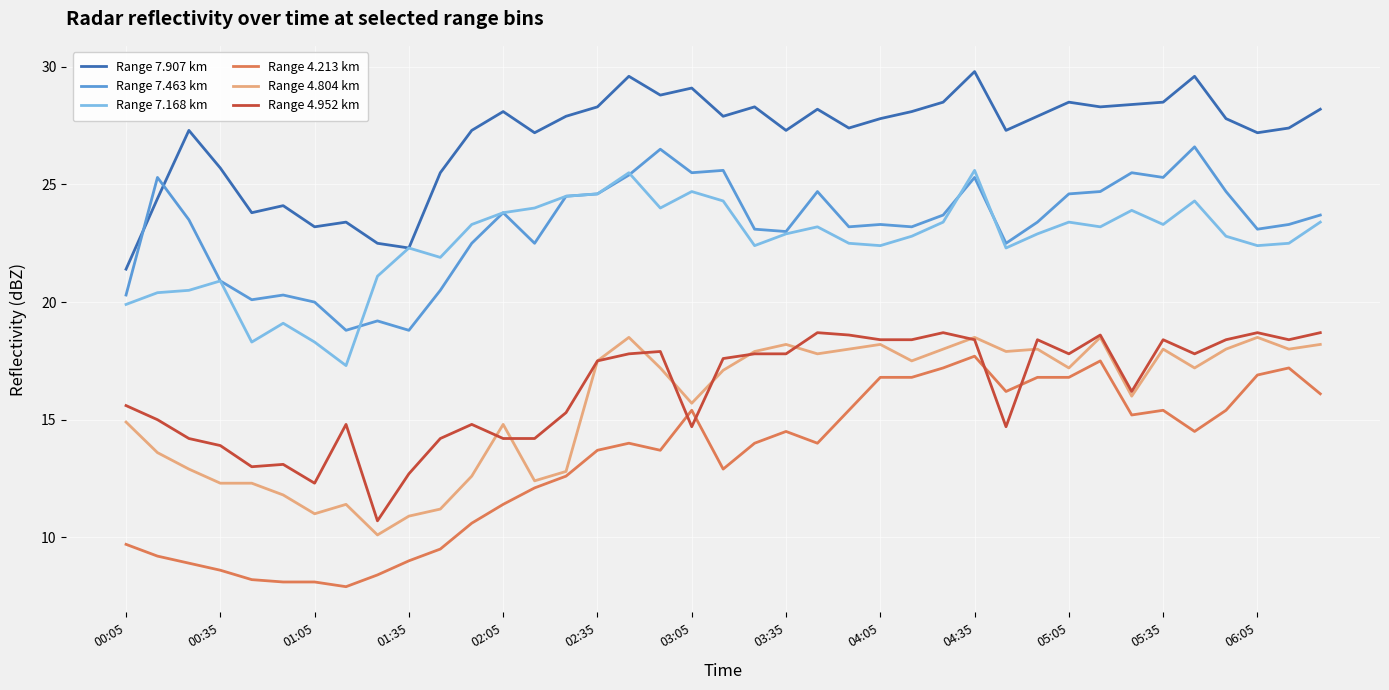

Which series has the widest spread of values?

Range 4.213 km